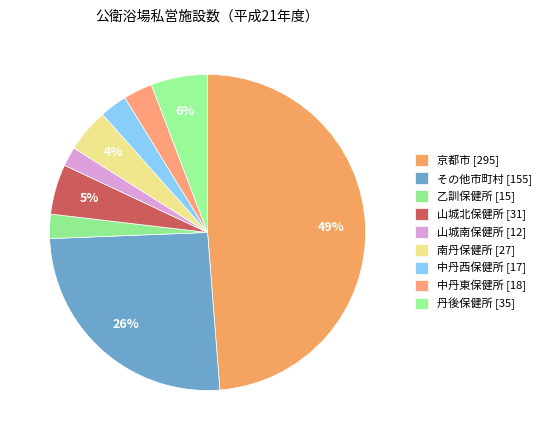

Is it true that 山城北保健所 is 17% of the pie?

False